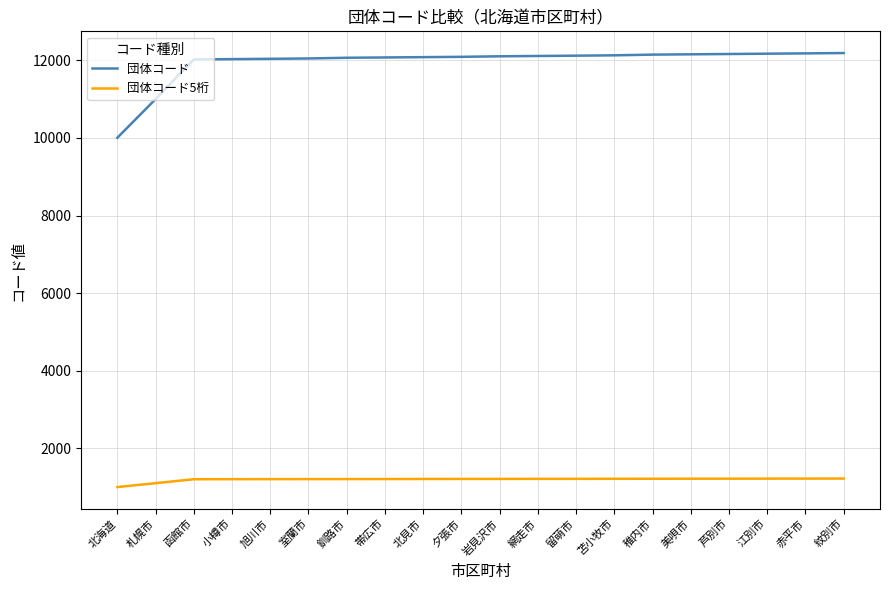

Which series has the largest total across all categories?

団体コード